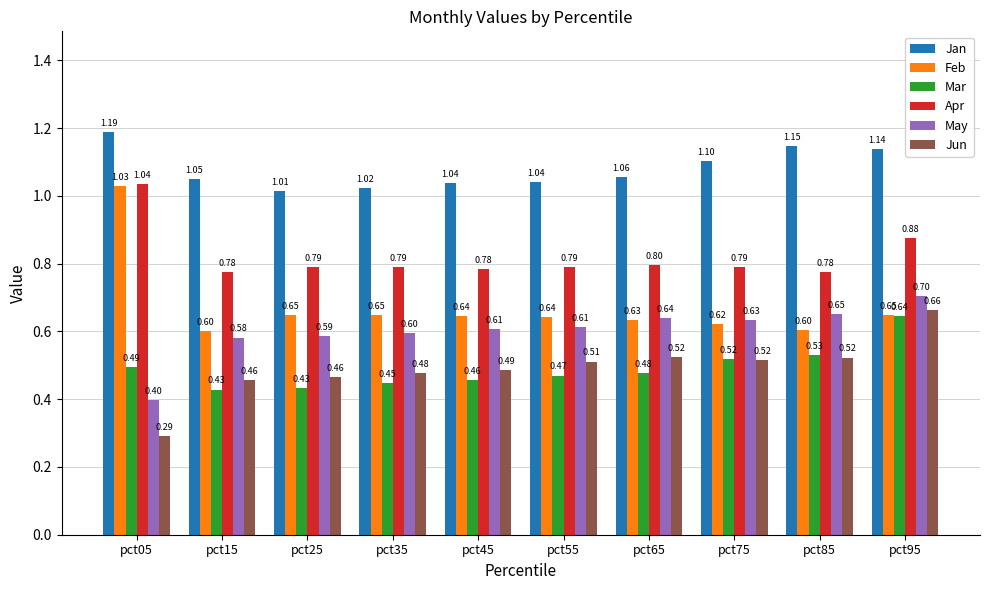

At pct95, list the series in order from smallest to largest.

Mar, Feb, Jun, May, Apr, Jan